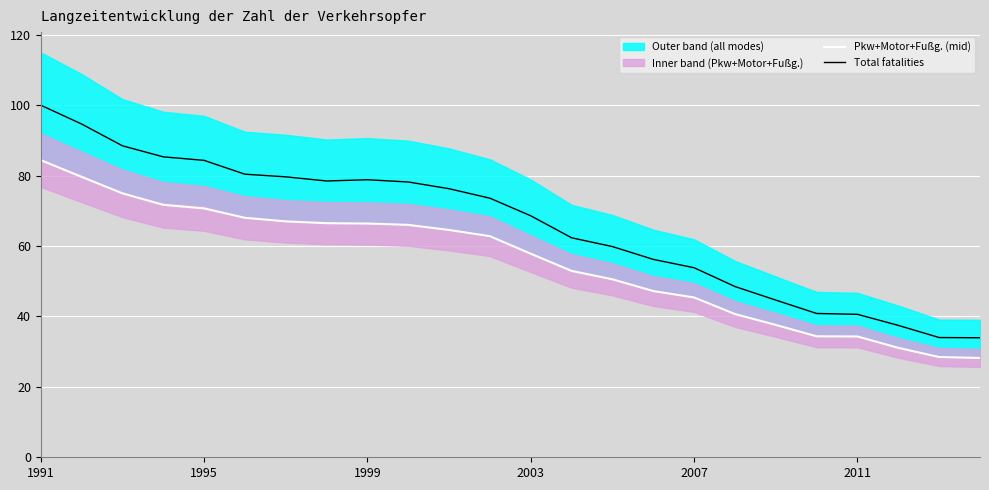

List the series in order of their overall mean, highest first.

Total fatalities, Pkw+Motor+Fußg. (mid)